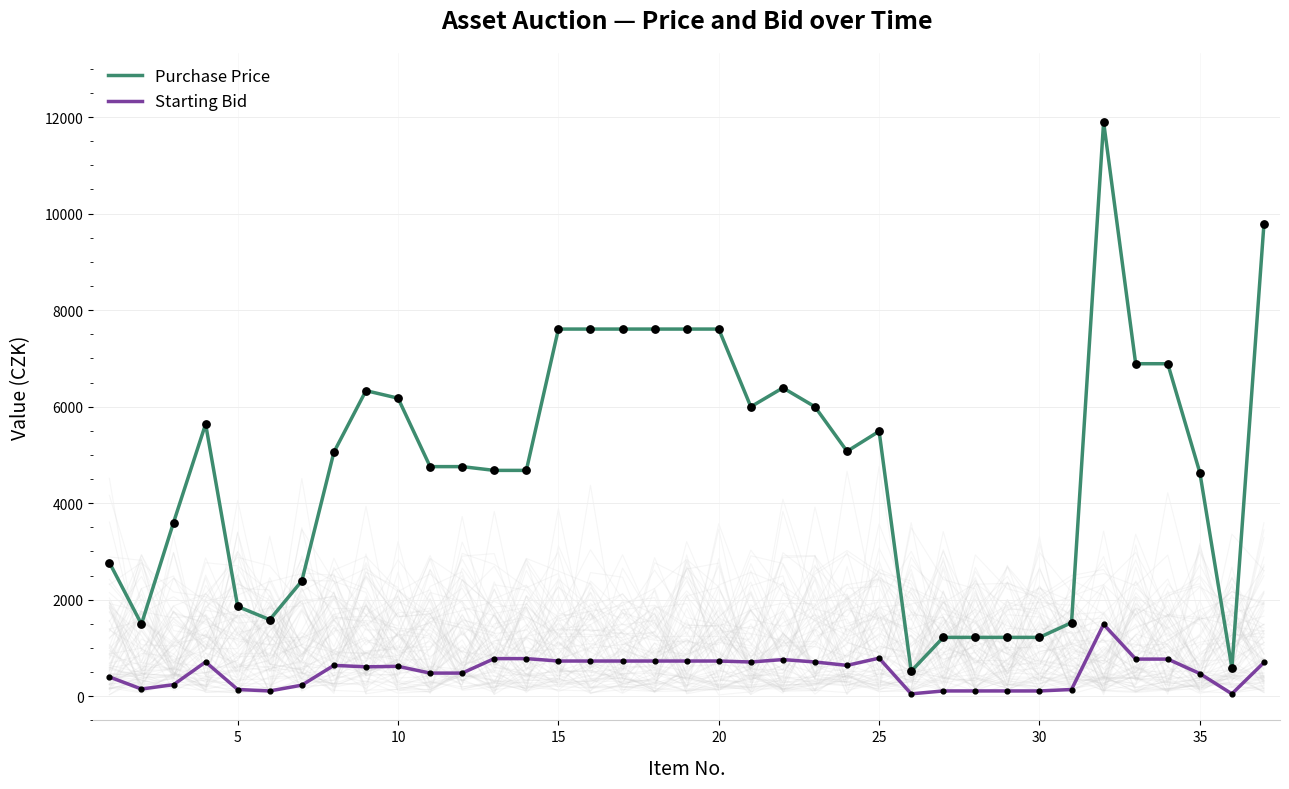

True or false: Starting Bid and Purchase Price cross at least once.

False